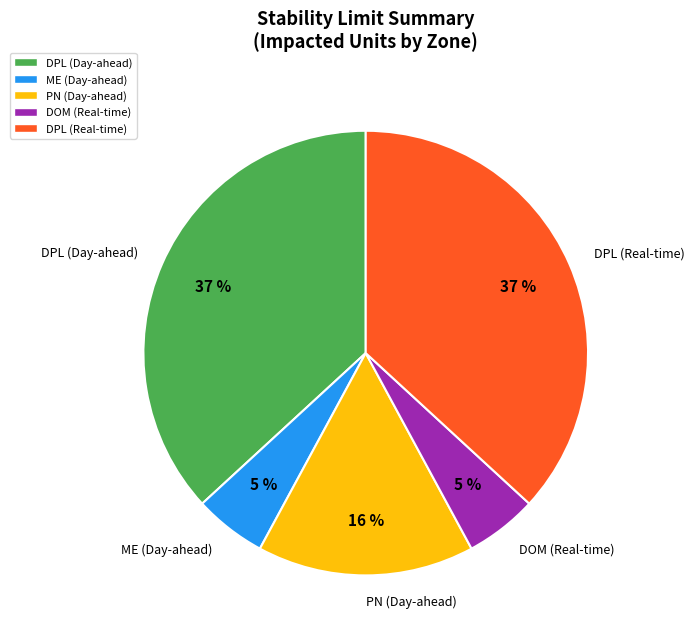

Does DPL (Day-ahead) represent more than half of the total?

No